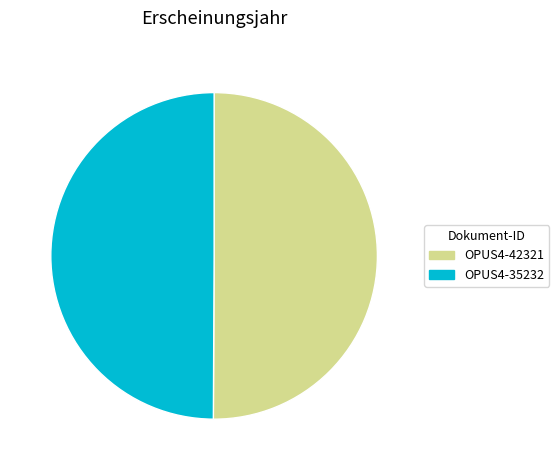

Approximately how many times larger is the value at OPUS4-35232 compared to OPUS4-42321?

1.0